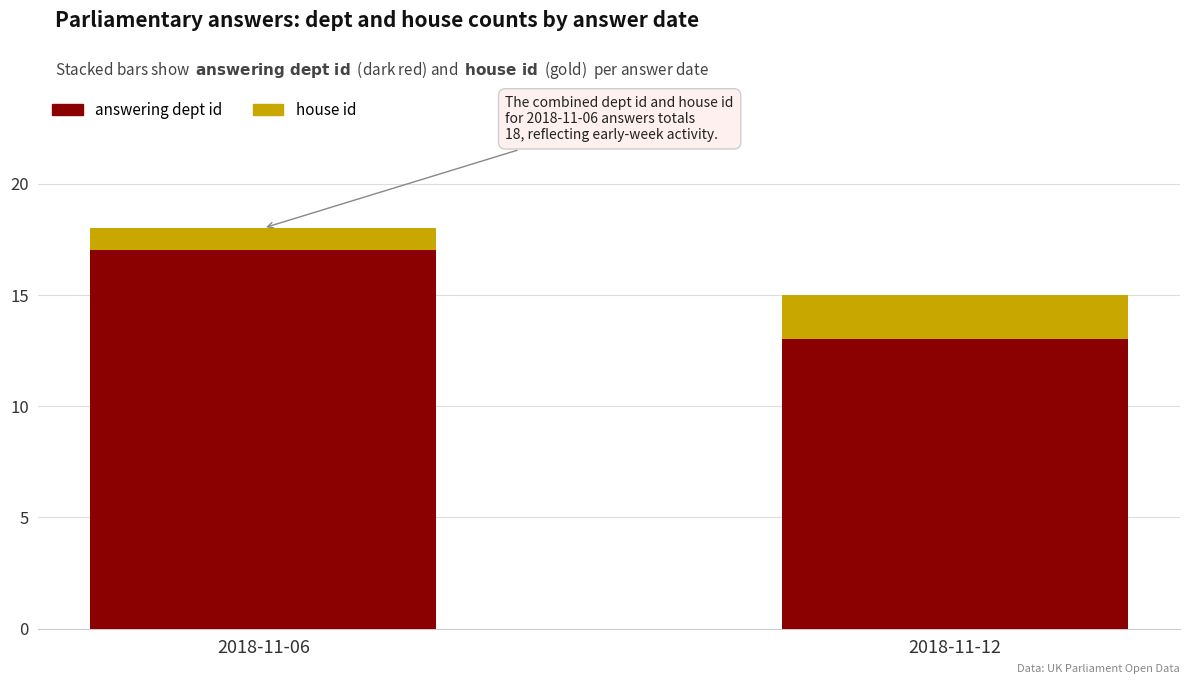

What is the difference between the maximum and minimum values in the answering dept id series?

4